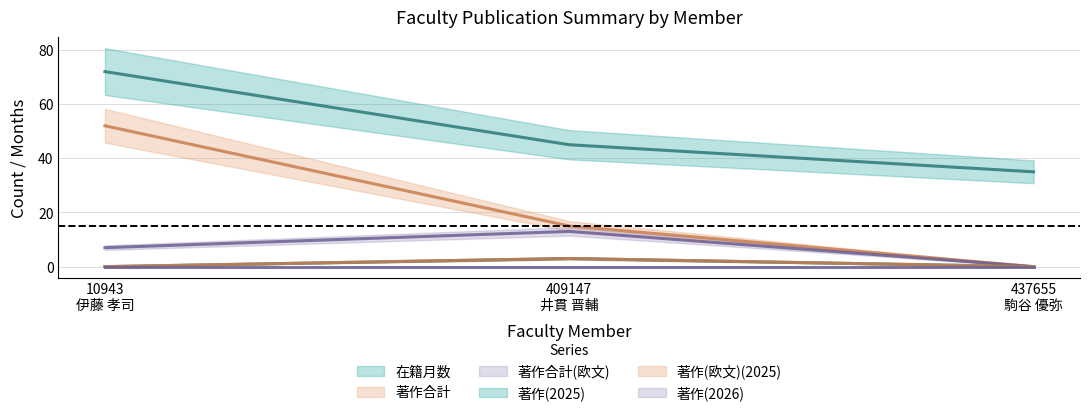

Which series has the widest spread of values?

著作合計